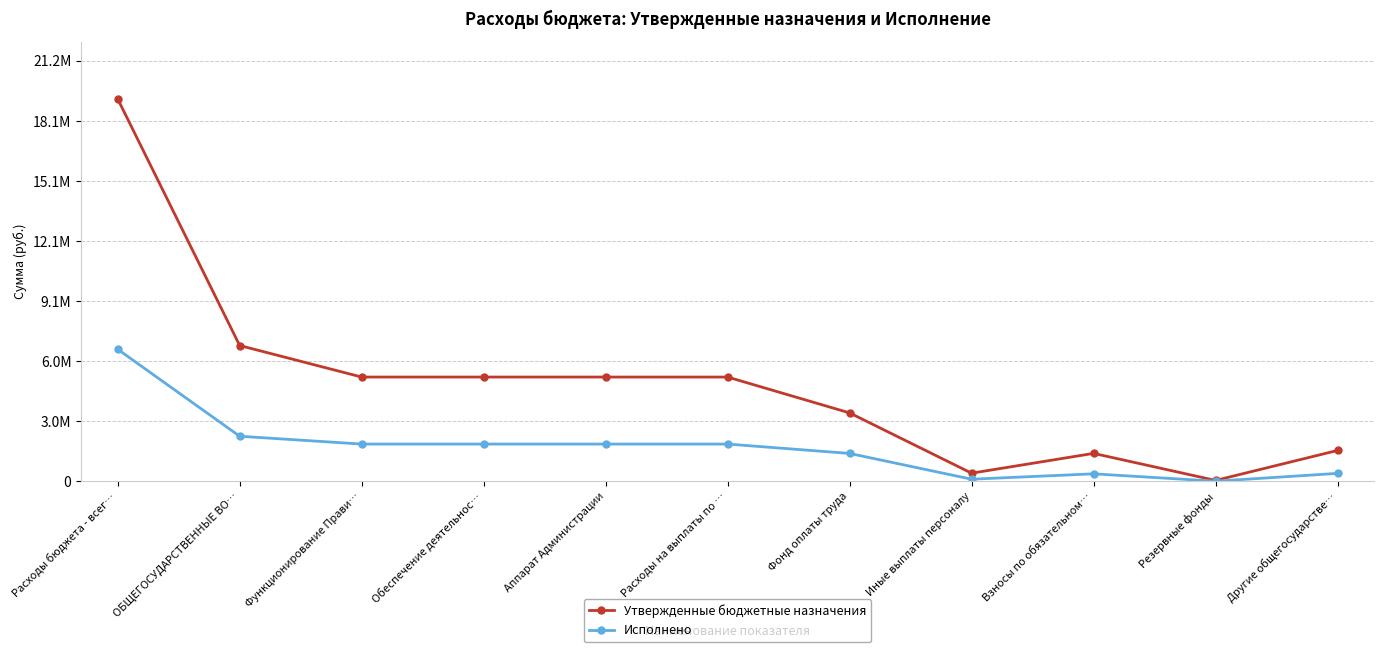

Read the Исполнено value at Обеспечение деятельнос….

1868910.6